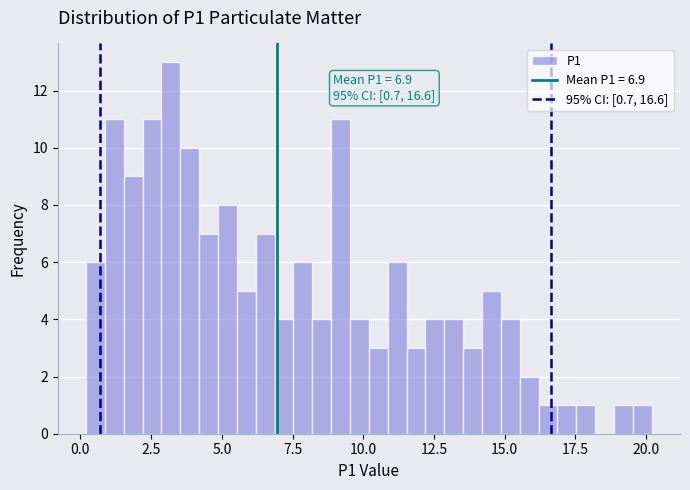

Read against the x-axis, roughly where is the centre of the tallest bar?

3.0